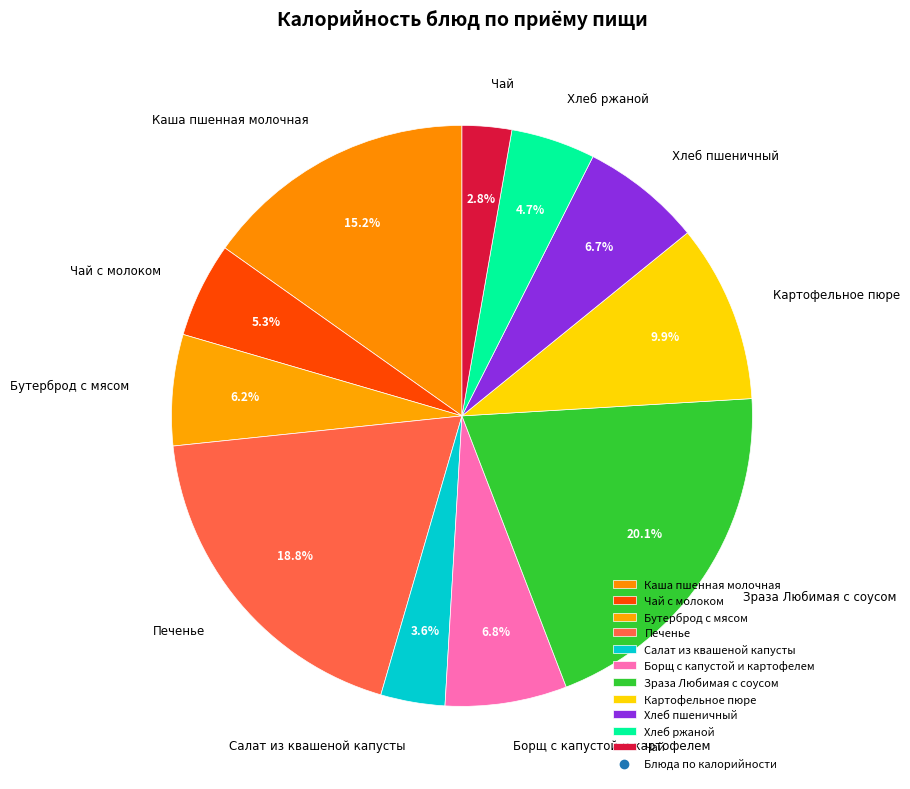

Between Чай с молоком and Хлеб пшеничный, which is larger?

Хлеб пшеничный